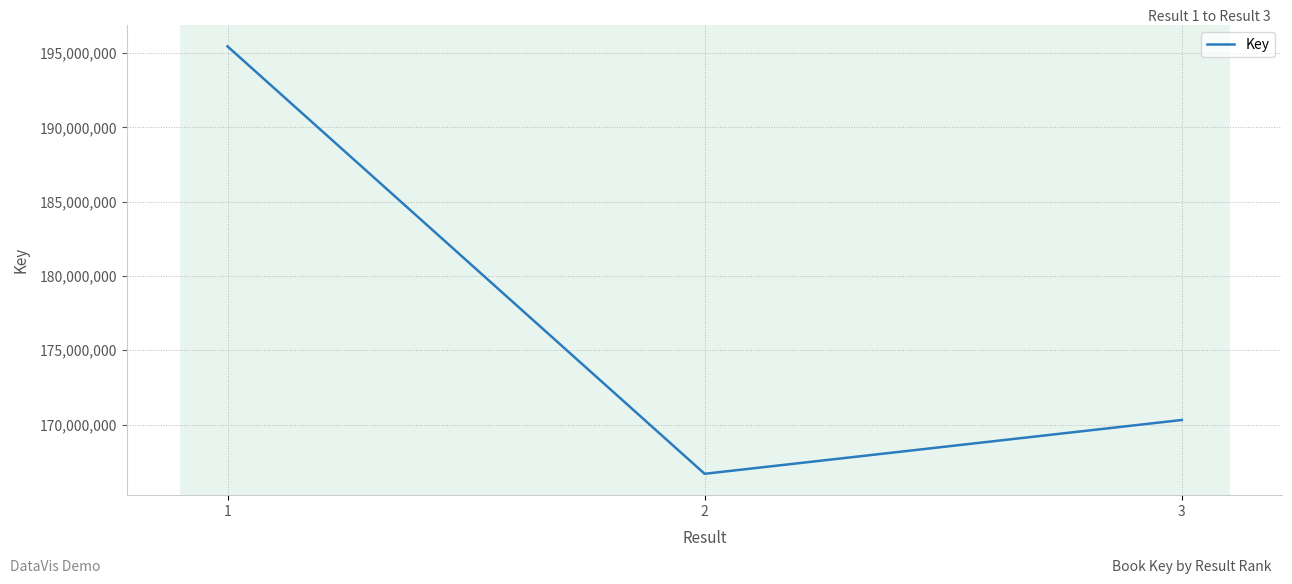

What is the change in value from 1 to 2?

-28769265